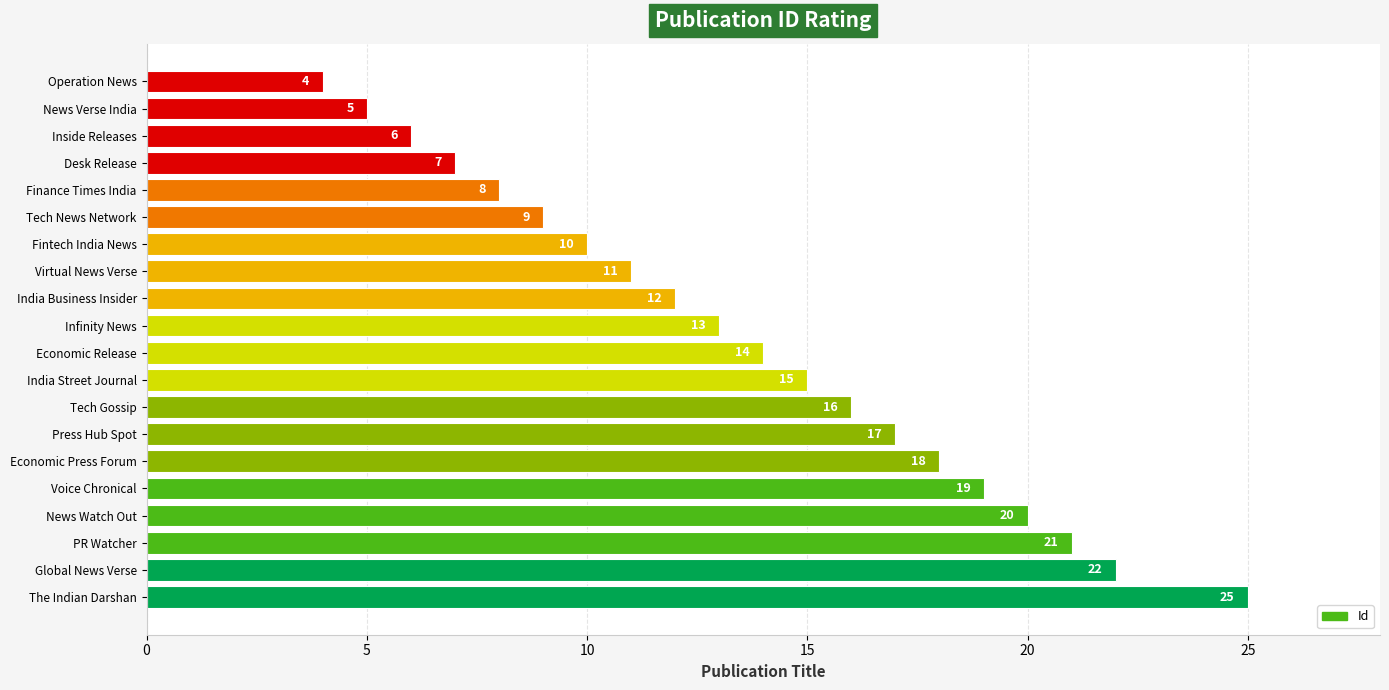

How many distinct data groups are displayed?

1